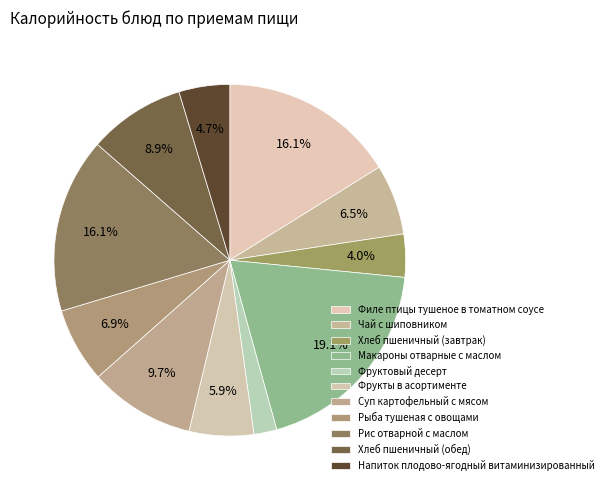

To the nearest percent, what is the combined percentage of Фруктовый десерт and Суп картофельный с мясом?

12%